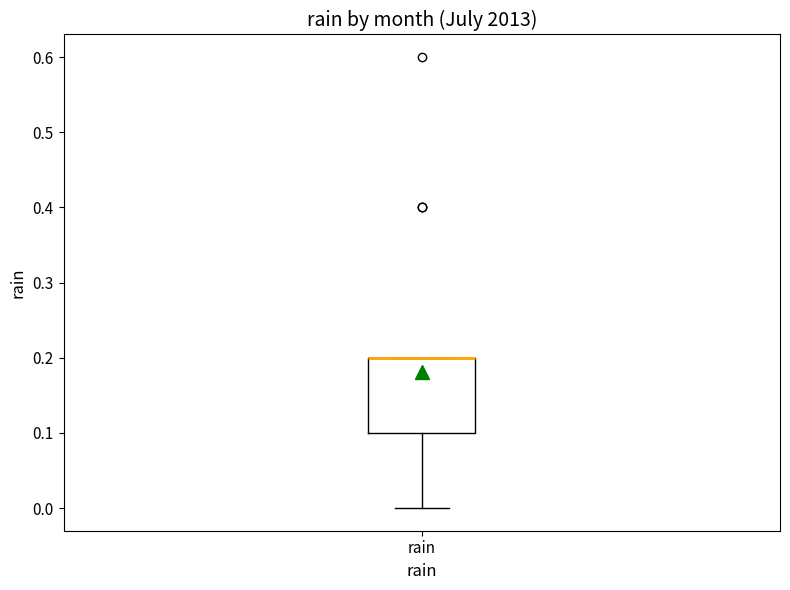

Transcribe this box plot: give where the median line is, the range the box spans, and where the two whiskers end, as read against the y-axis. The values are not printed on the chart, so give them approximately, as read against the axis.

median 0.2 (drawn on the box's upper edge), box 0.1 to 0.2, whiskers 0.0 to 0.2